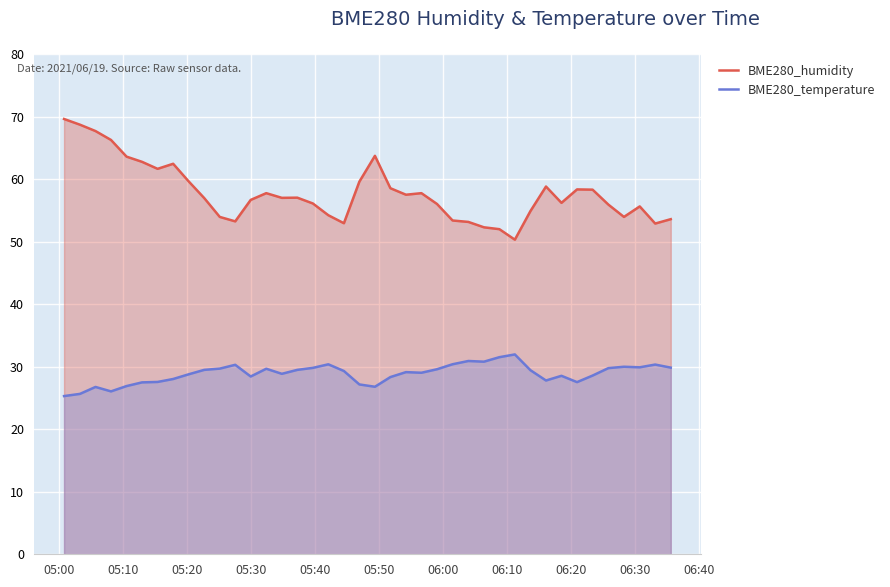

What is the greatest value displayed?

69.6